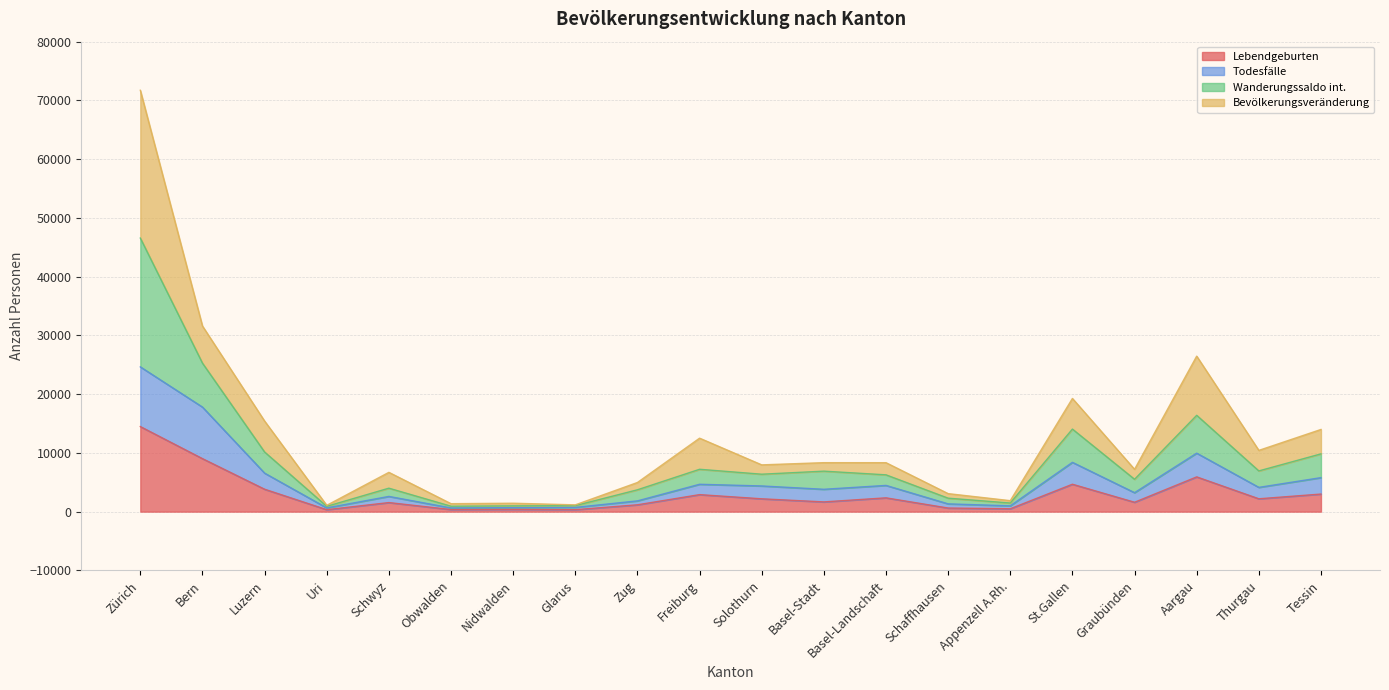

What is the total value across all series at Zürich?

71728